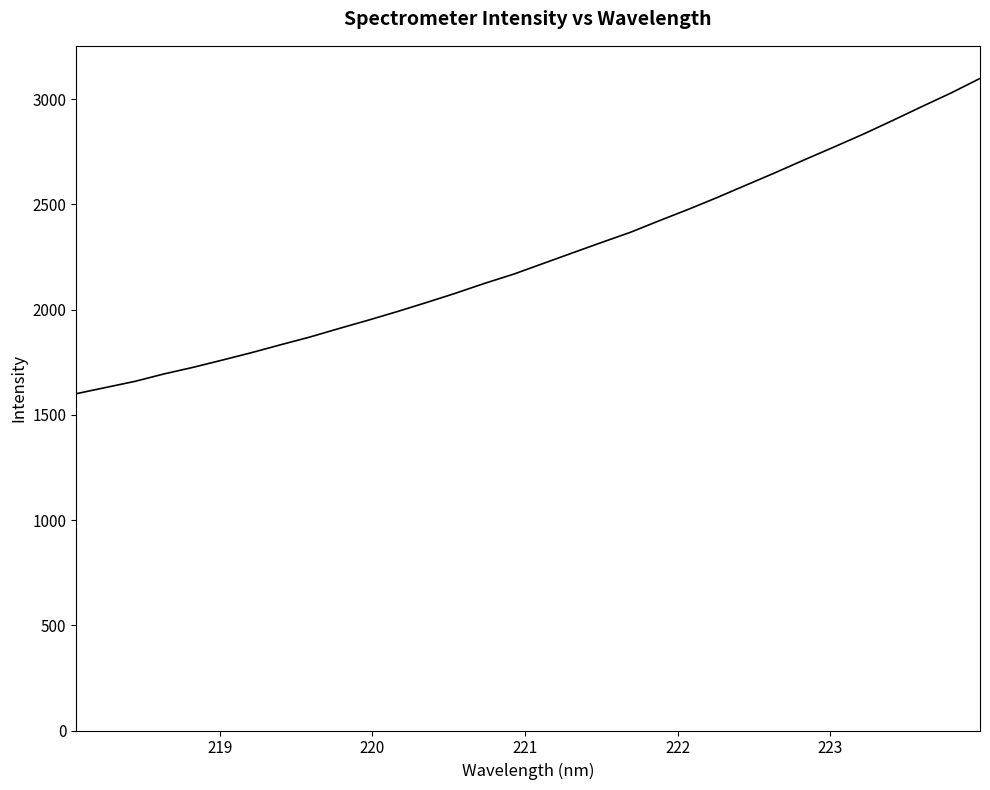

What is the difference between the maximum and minimum values?

1498.3